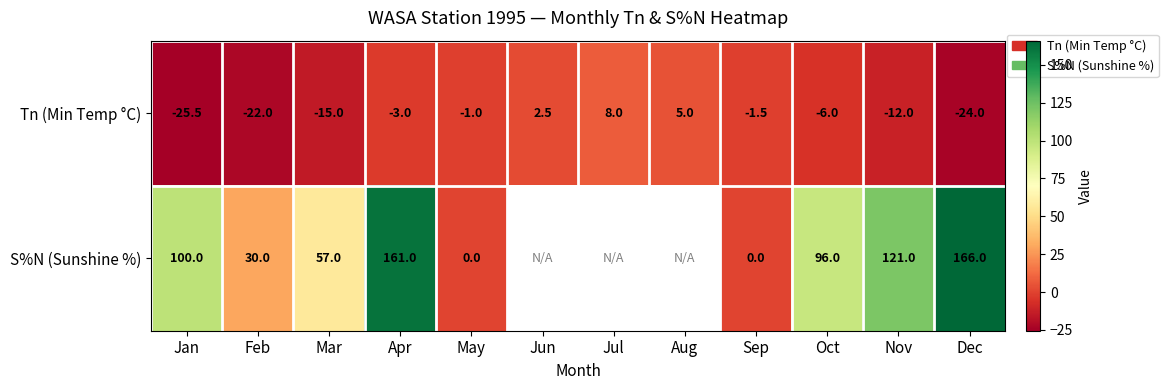

What is the total value across all series at Sep?

-1.5